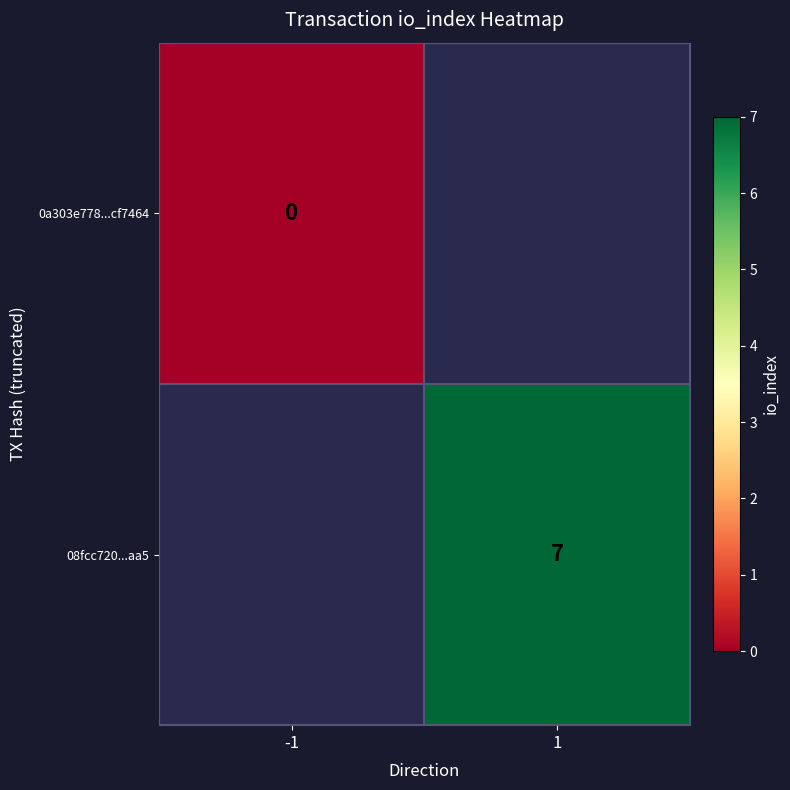

True or false: 08fcc720...aa5 has a value of 7 at 1.

True